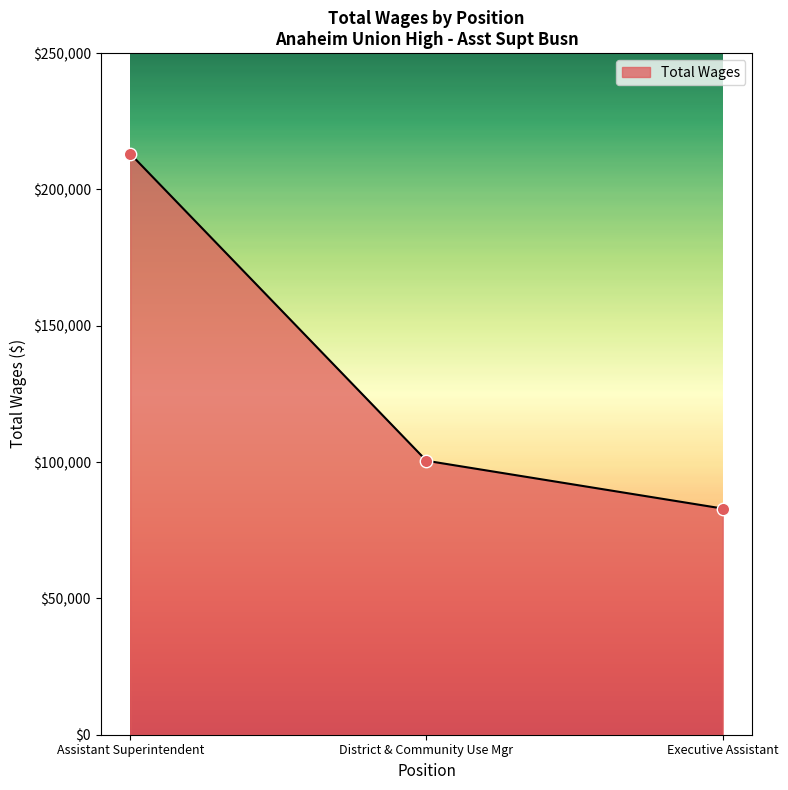

Between Assistant Superintendent and District & Community Use Mgr, which is larger?

Assistant Superintendent